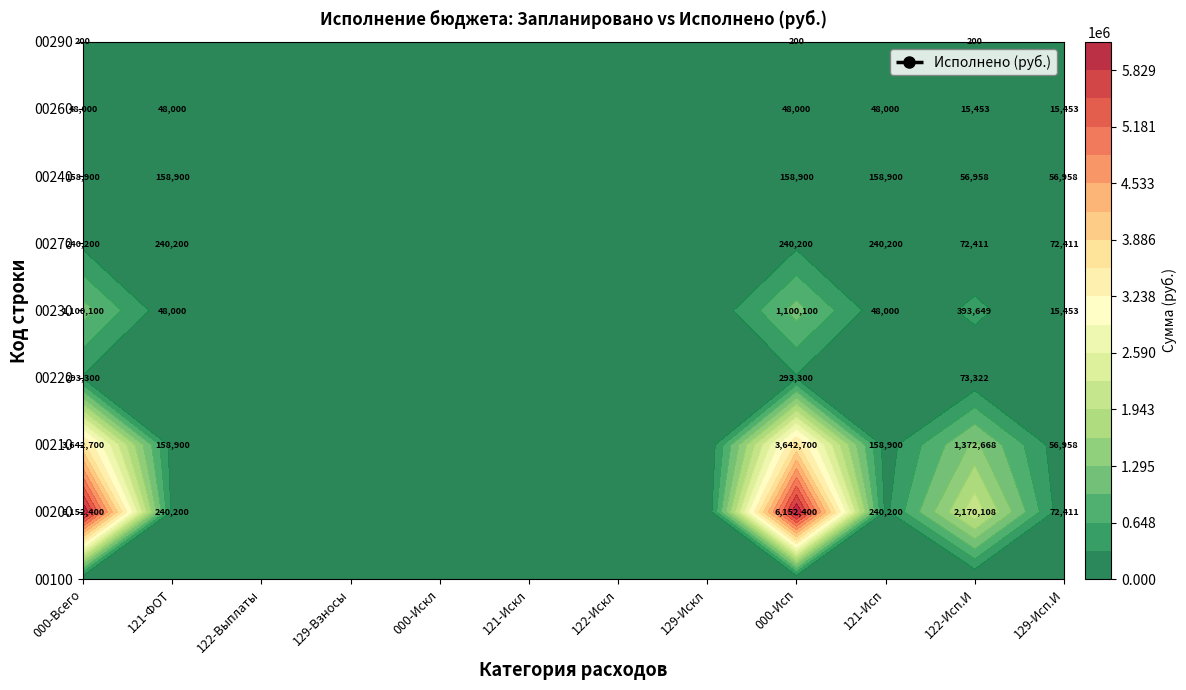

Reading left to right, transcribe all the data shown in this chart.

00100: 0=0.0	1=0.0	2=0.0	3=0.0	4=0.0	5=0.0	6=0.0	7=0.0	8=0.0	9=0.0	10=0.0	11=0.0
00200: 0=6152400.0	1=240200.0	2=0.0	3=0.0	4=0.0	5=0.0	6=0.0	7=0.0	8=6152400.0	9=240200.0	10=2170108.4	11=72411.2
00210: 0=3642700.0	1=158900.0	2=0.0	3=0.0	4=0.0	5=0.0	6=0.0	7=0.0	8=3642700.0	9=158900.0	10=1372667.5	11=56958.5
00220: 0=293300.0	1=0.0	2=0.0	3=0.0	4=0.0	5=0.0	6=0.0	7=0.0	8=293300.0	9=0.0	10=73321.8	11=0.0
00230: 0=1100100.0	1=48000.0	2=0.0	3=0.0	4=0.0	5=0.0	6=0.0	7=0.0	8=1100100.0	9=48000.0	10=393648.9	11=15452.7
00270: 0=240200.0	1=240200.0	2=0.0	3=0.0	4=0.0	5=0.0	6=0.0	7=0.0	8=240200.0	9=240200.0	10=72411.2	11=72411.2
00240: 0=158900.0	1=158900.0	2=0.0	3=0.0	4=0.0	5=0.0	6=0.0	7=0.0	8=158900.0	9=158900.0	10=56958.5	11=56958.5
00260: 0=48000.0	1=48000.0	2=0.0	3=0.0	4=0.0	5=0.0	6=0.0	7=0.0	8=48000.0	9=48000.0	10=15452.7	11=15452.7
00290: 0=200.0	1=0.0	2=0.0	3=0.0	4=0.0	5=0.0	6=0.0	7=0.0	8=200.0	9=0.0	10=200.0	11=0.0